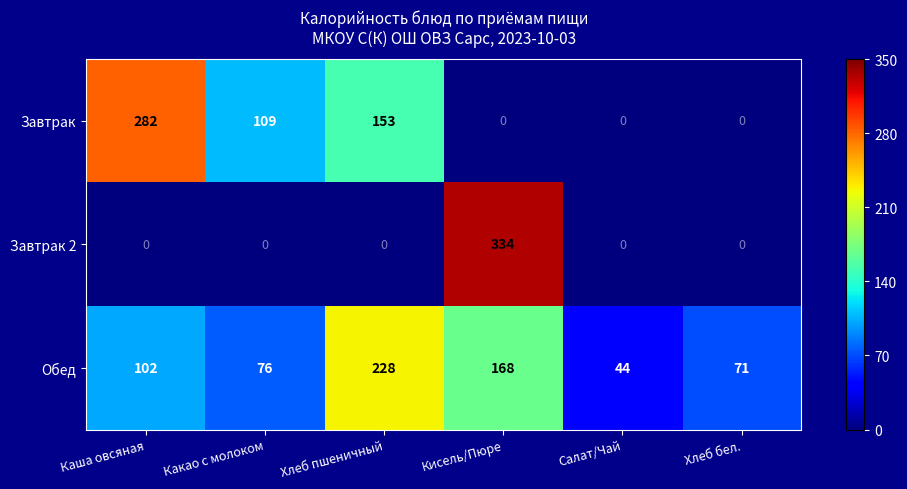

At which label is Обед closest to 136?

Кисель/Пюре